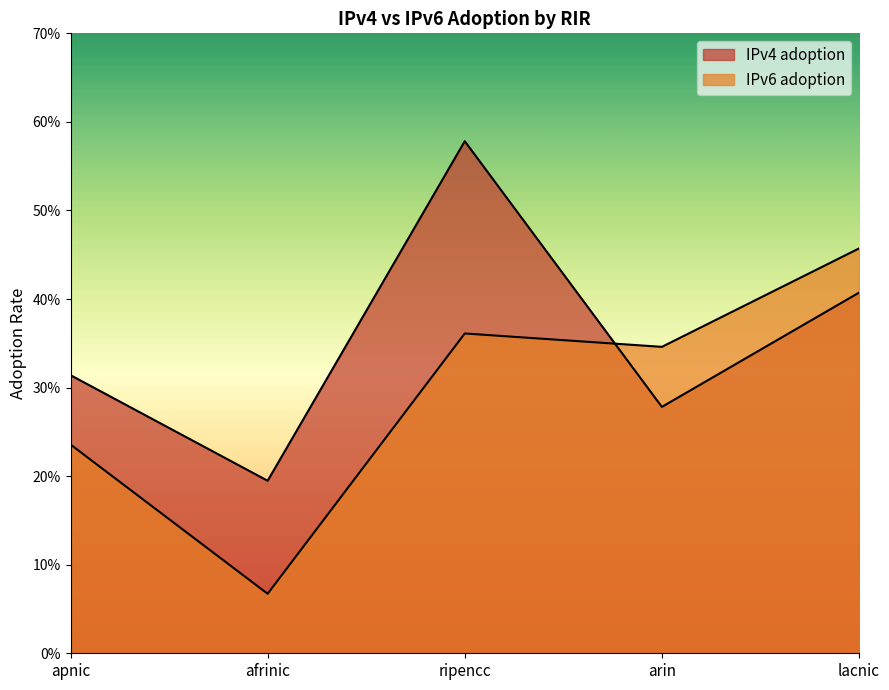

What is the label of the 2nd point from the left?

afrinic